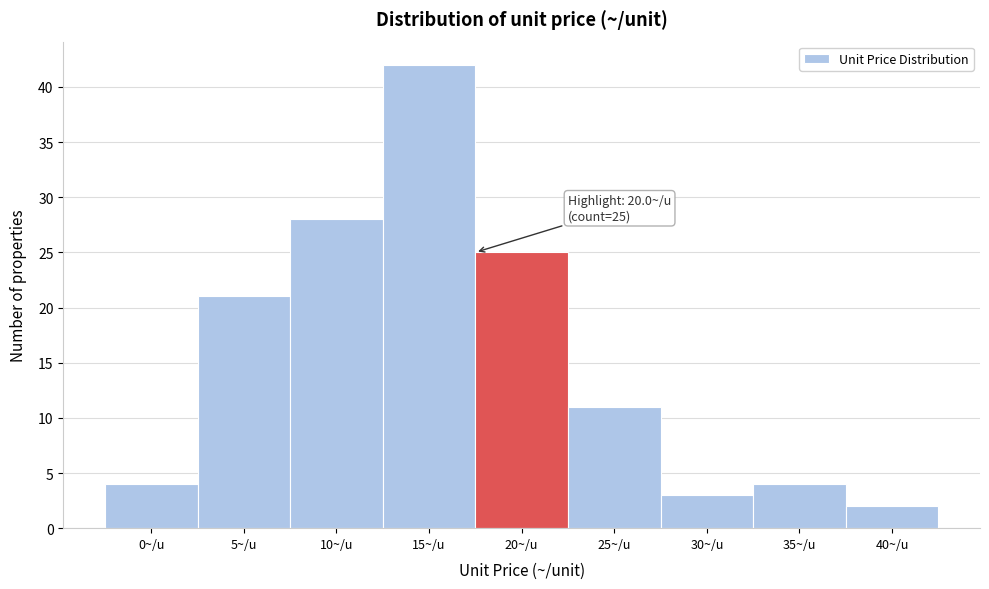

Reading left to right, extract all data points from this chart.

4	21	28	42	25	11	3	4	2